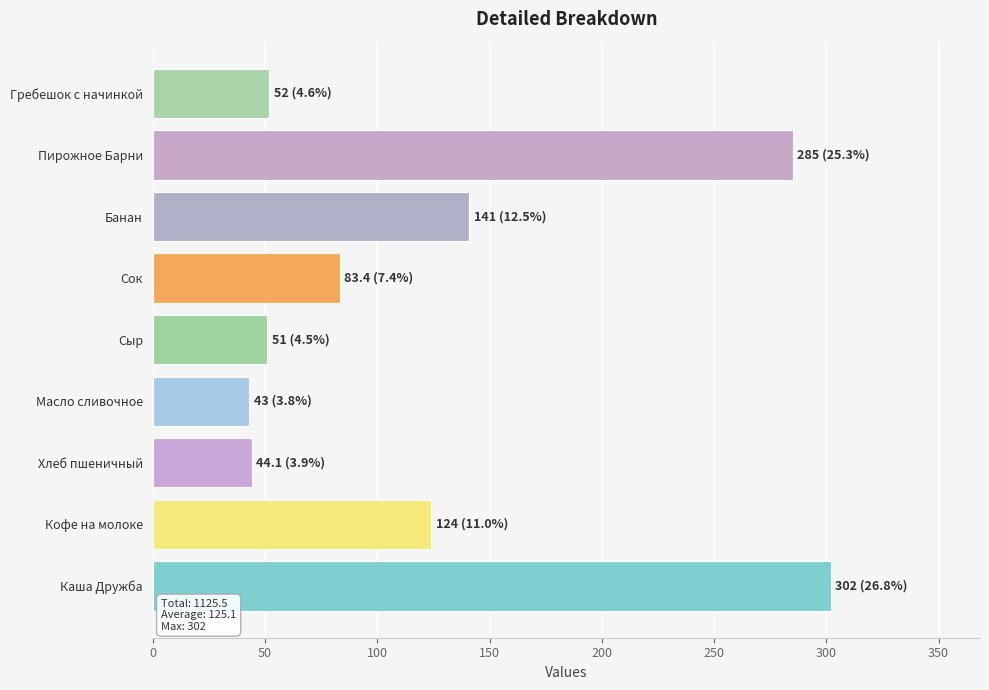

What is the greatest value displayed?

302.0